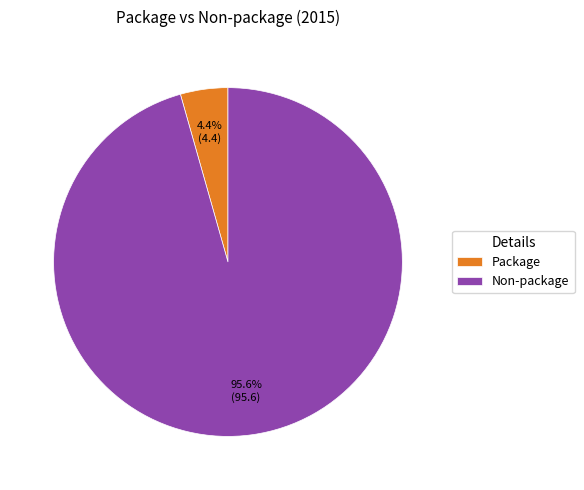

Which category has the biggest portion of the pie?

Non-package